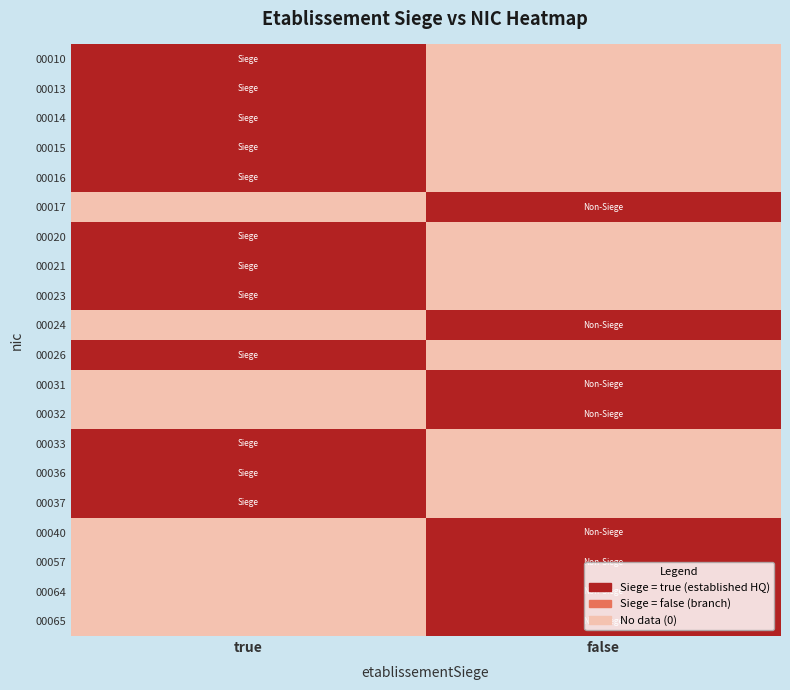

How many categories are shown in the chart?

2